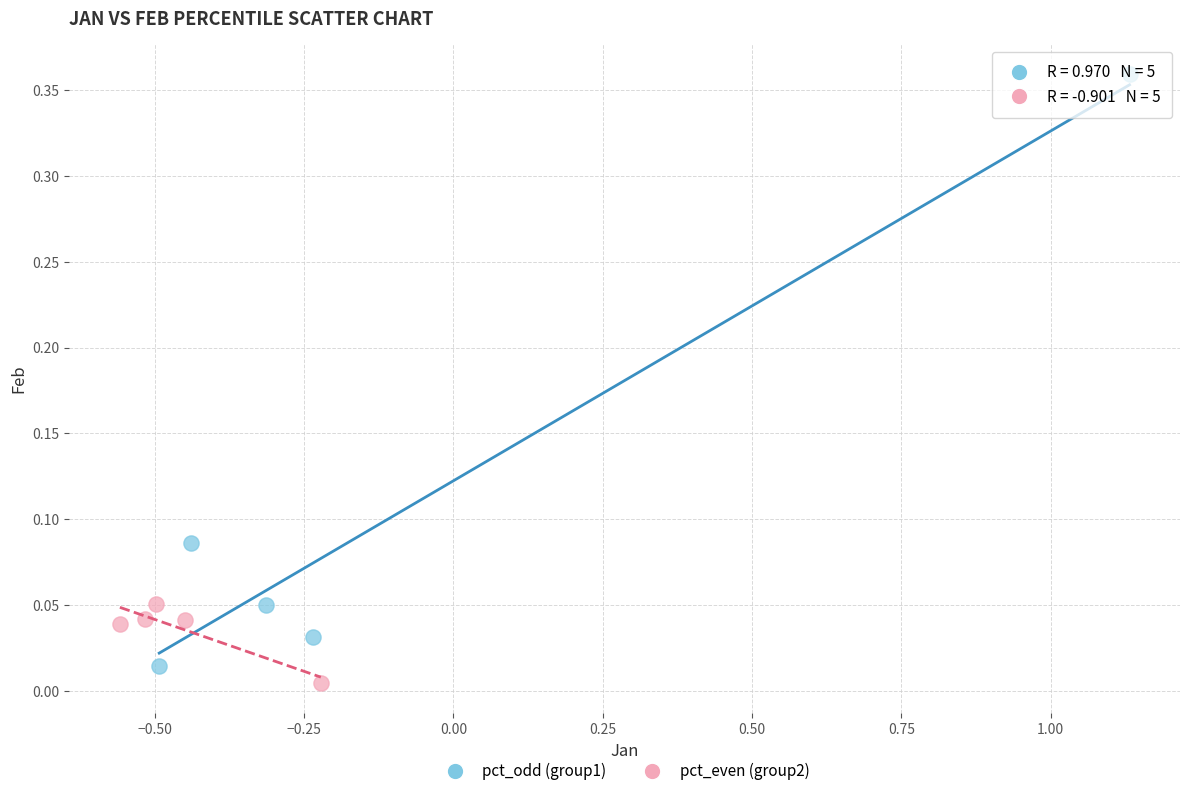

Which series contains the highest Y value?

pct_odd (group1)